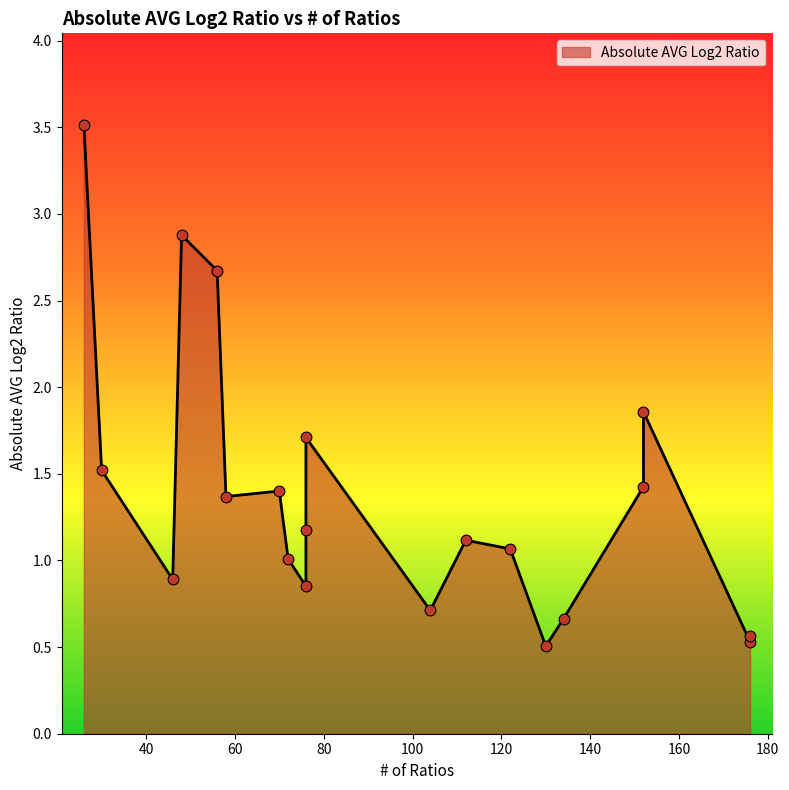

What is the change in value from 58 to 134?

-0.7